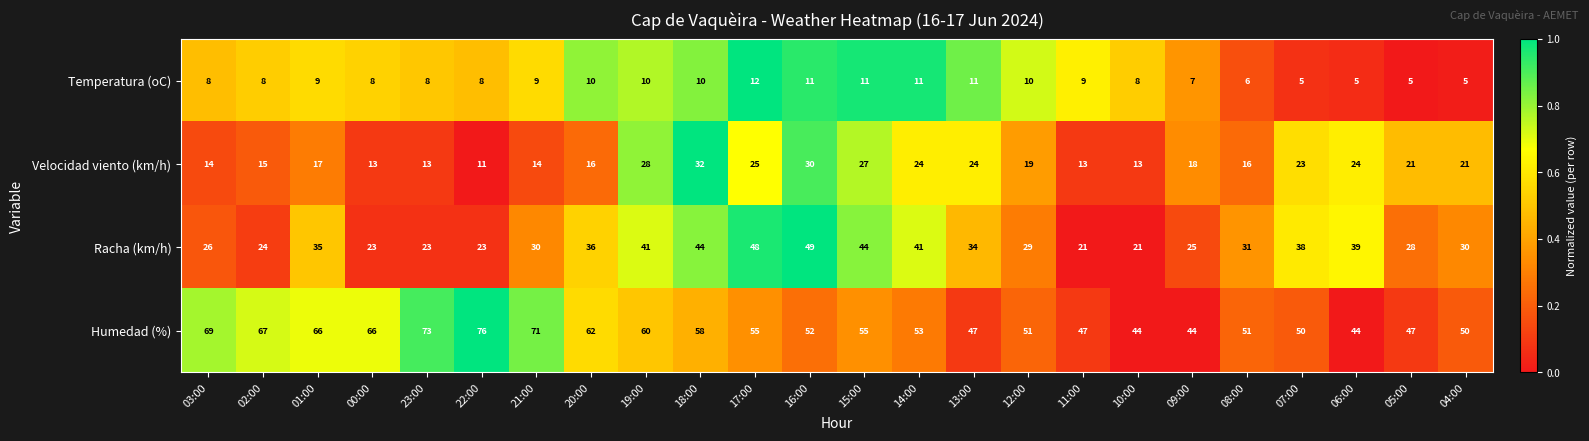

List the series in order of their overall mean, highest first.

Humedad (%), Racha (km/h), Velocidad viento (km/h), Temperatura (oC)